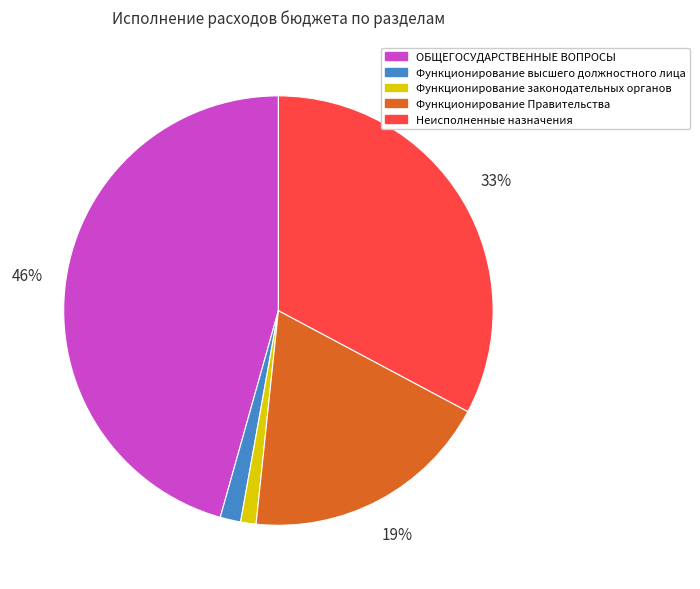

What percentage is the Функционирование высшего должностного лица slice, to the nearest percent?

2%